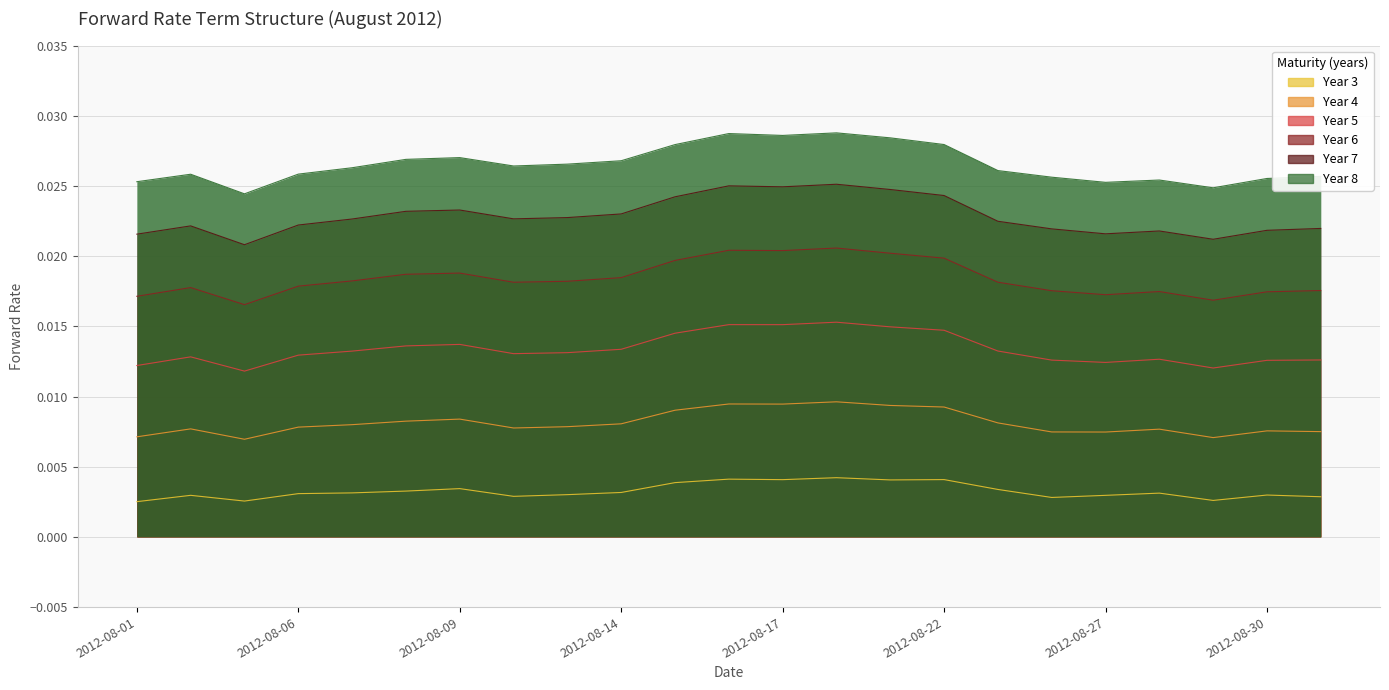

Between 2012-08-27 and 2012-08-28, which is larger?

2012-08-28